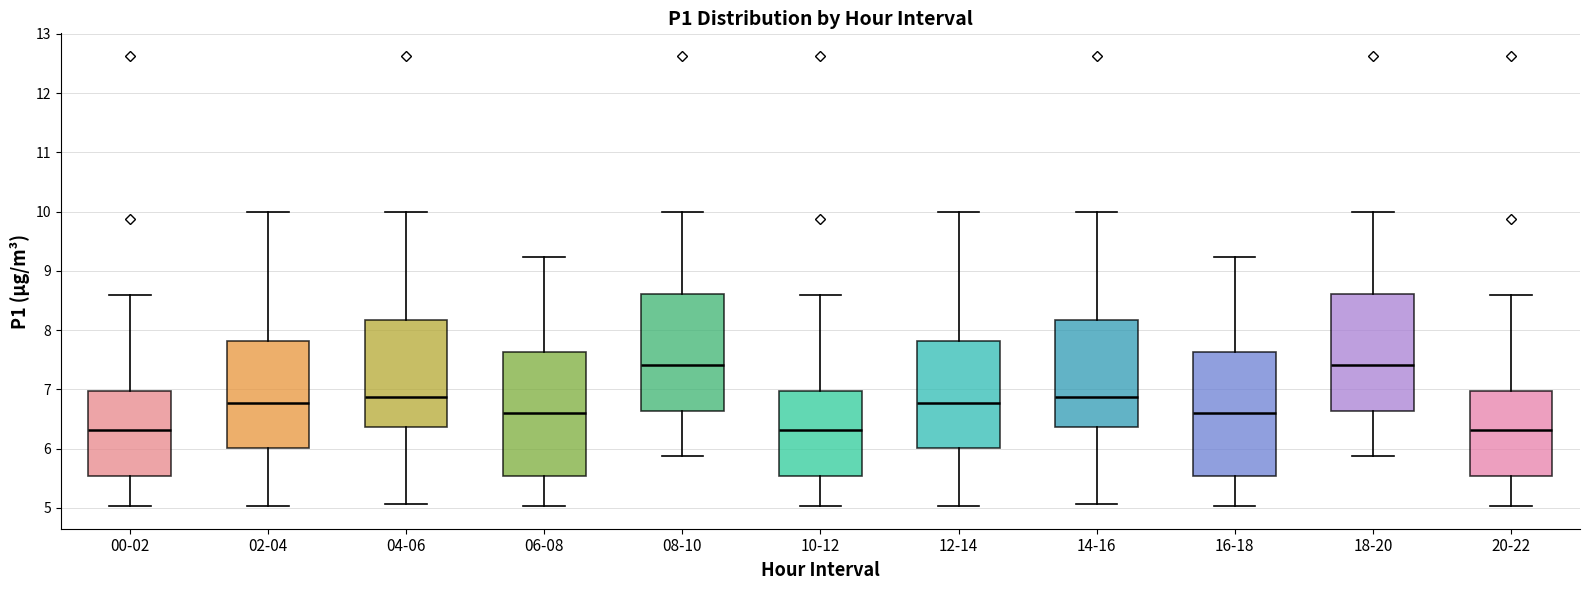

Where is the upper edge of the box for 16-18 on the y-axis? The values are not printed on the chart, so give them approximately, as read against the axis.

7.6